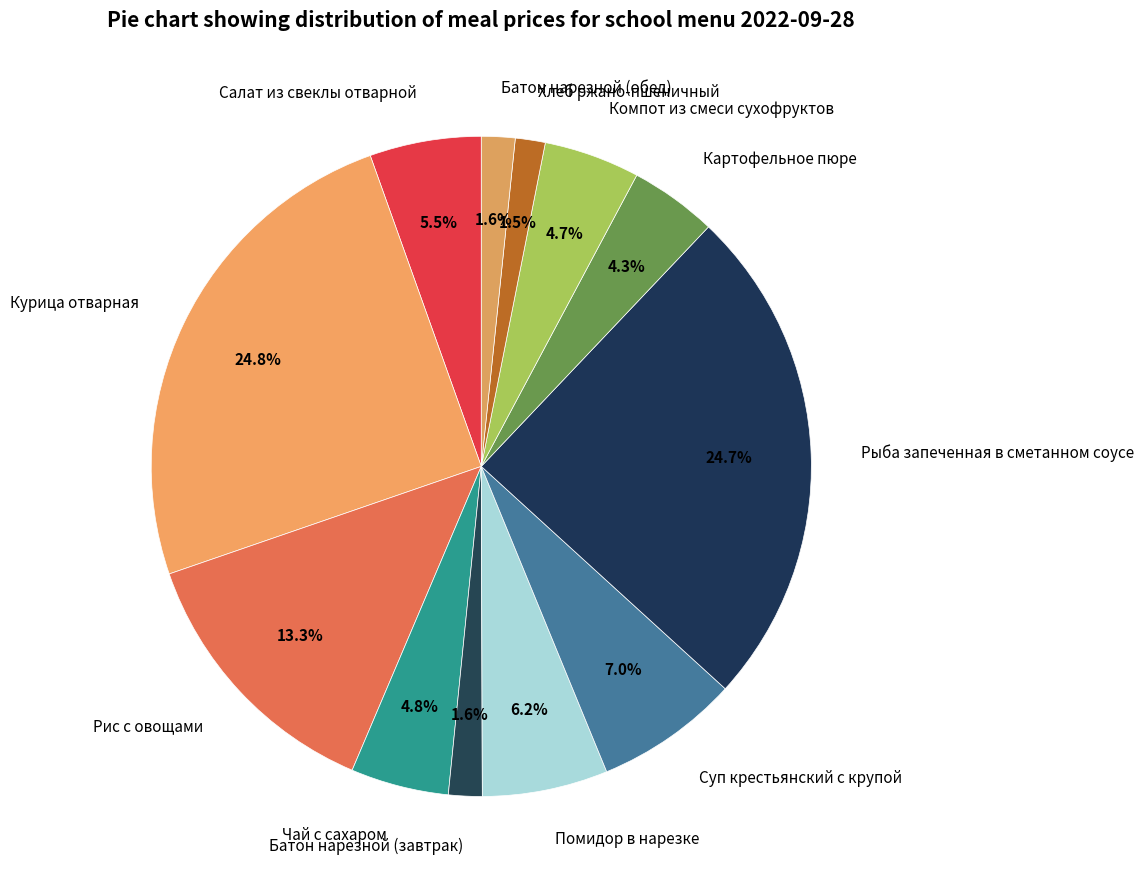

Does any single category account for the majority?

No